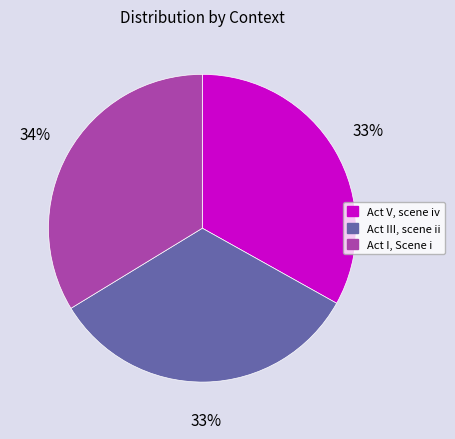

Approximately how many times larger is the value at Act V, scene iv compared to Act I, Scene i?

1.0